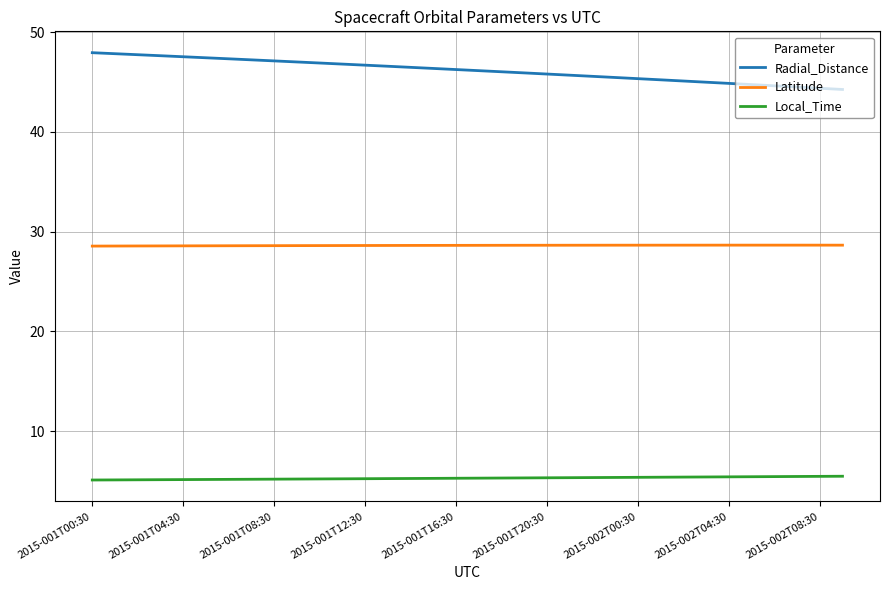

What are all the series names shown in the legend?

Radial_Distance, Latitude, Local_Time